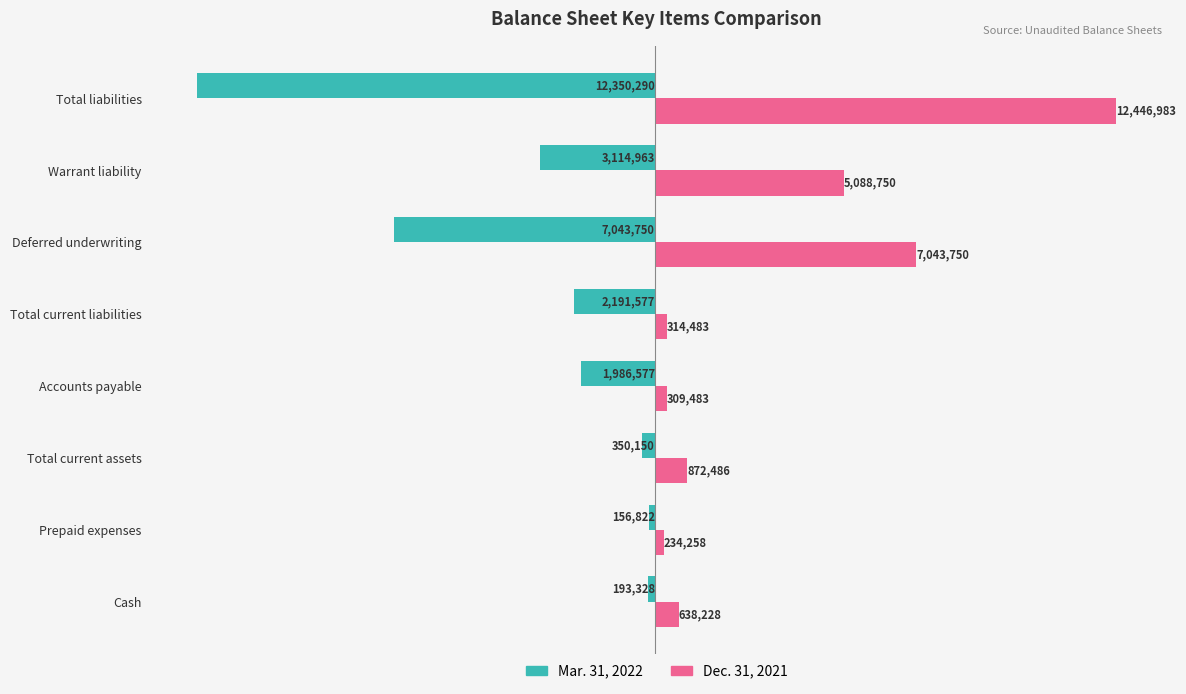

What is the difference between the second highest and minimum values in the Dec. 31, 2021 series?

6809492